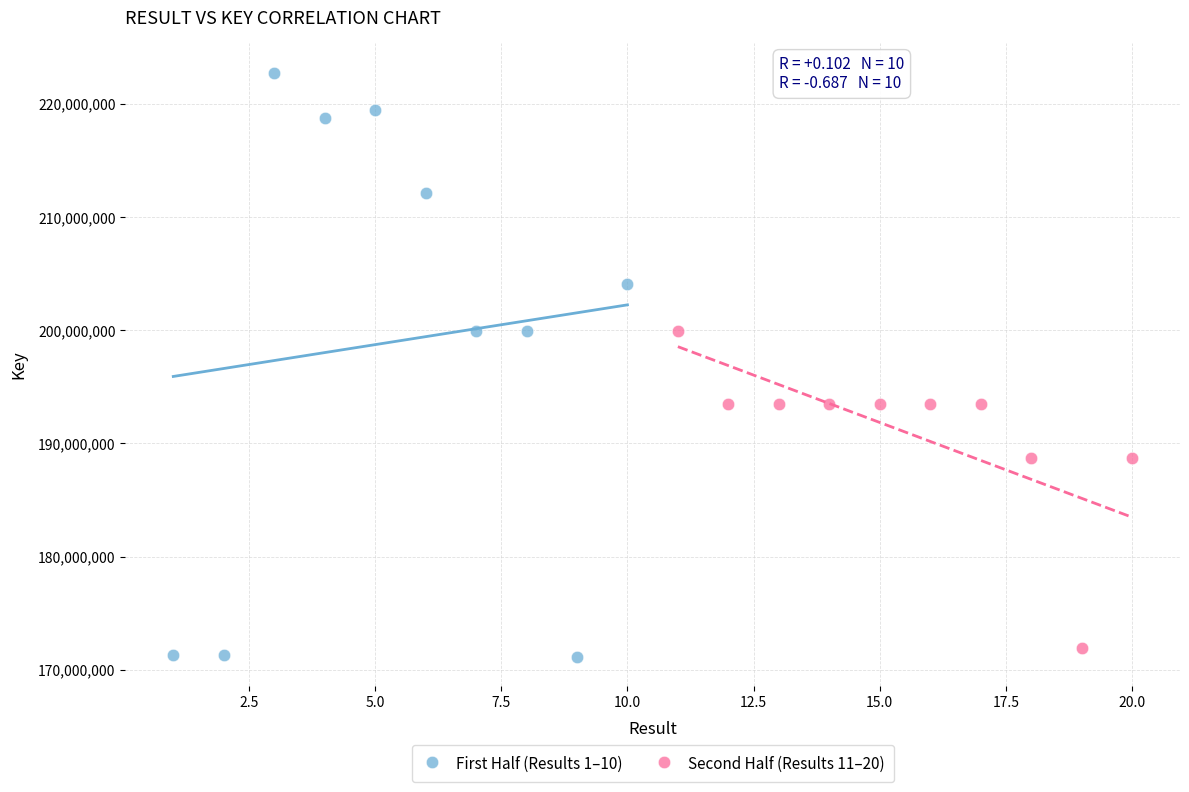

Which series has the largest Y range (max minus min)?

First Half (Results 1–10)